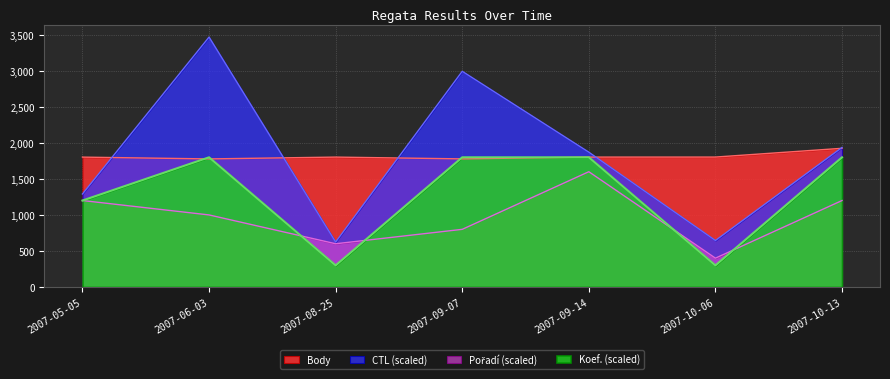

At which category is the sum across all series the highest?

2007-06-03